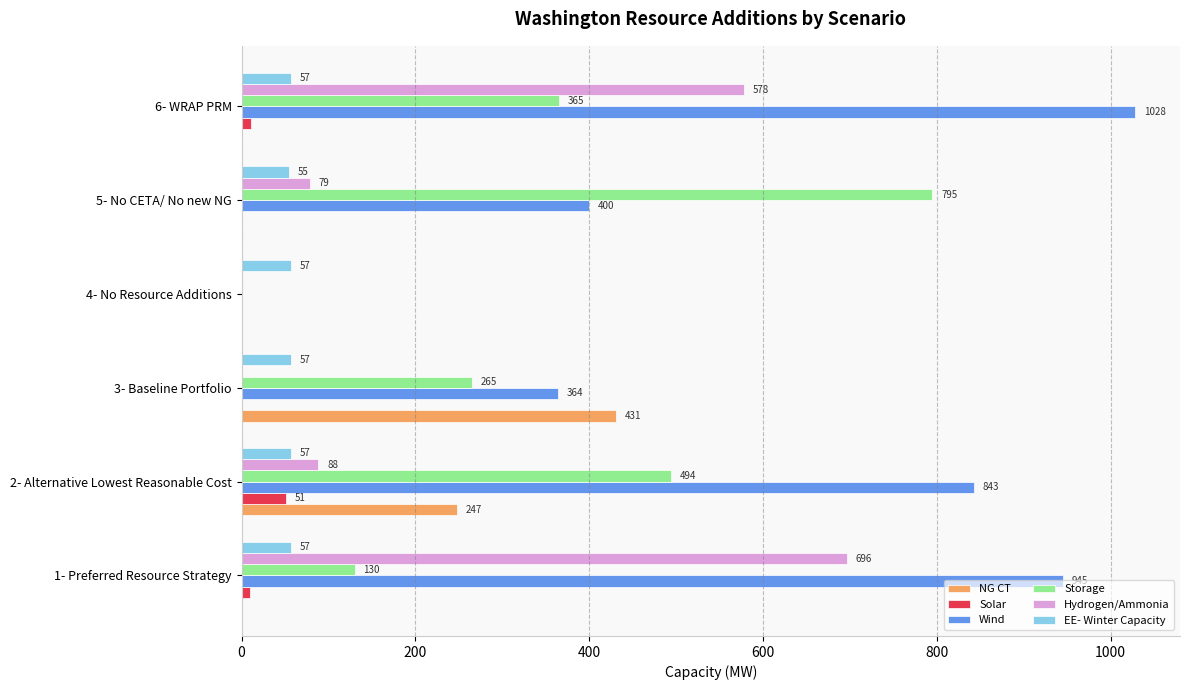

At which category does the chart reach its peak across all series?

6- WRAP PRM